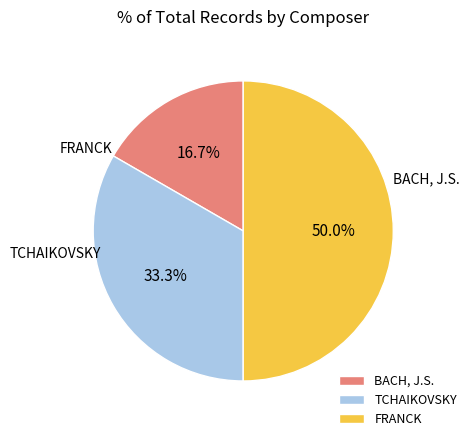

Is BACH, J.S. the majority of the pie?

No